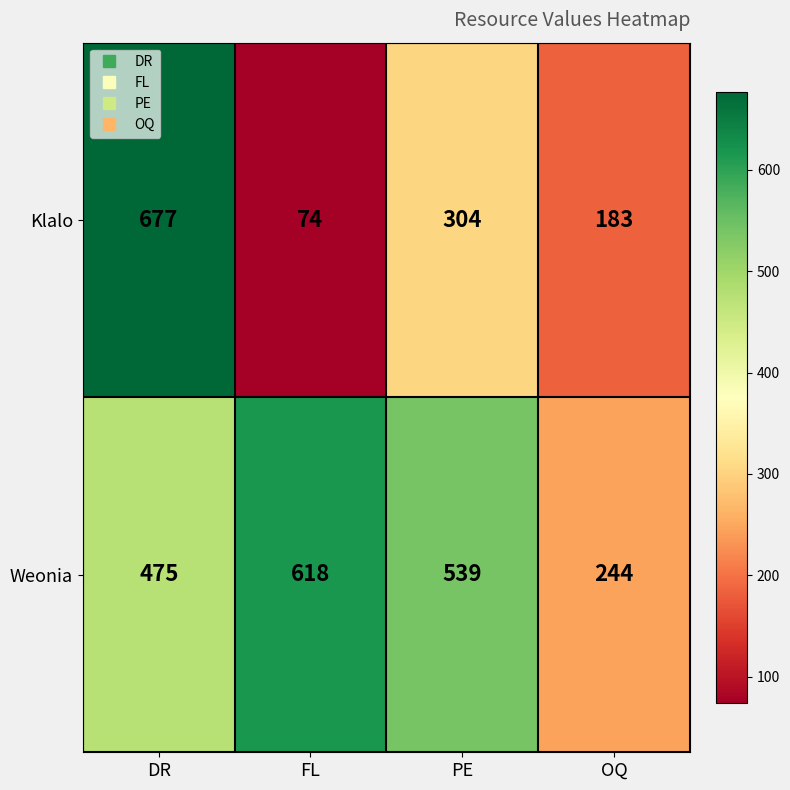

The Klalo series shows 1078 at DR. True or false?

False